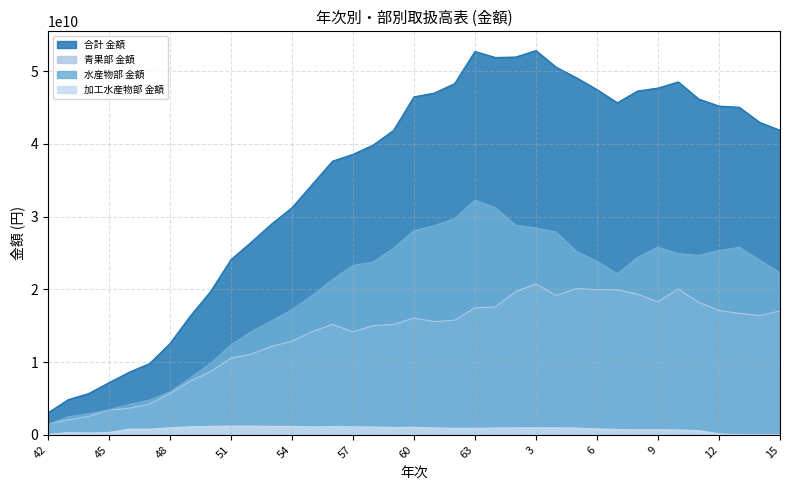

Where is the first local maximum for 加工水産物部 金額?

43